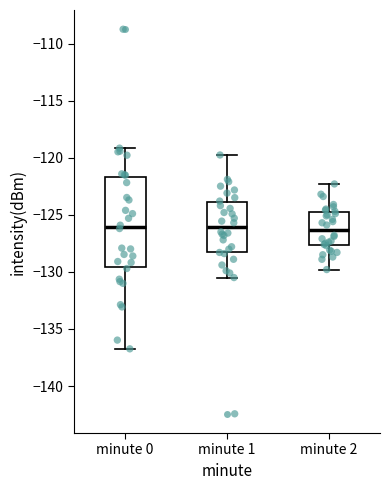

Reading left to right, read every box against the y-axis: the position of its median line, the range the box covers, and the ends of its whiskers. The values are not printed on the chart, so give them approximately, as read against the axis.

minute 0: median -126.0, box -129.5 to -121.5, whiskers -136.5 to -119.0
minute 1: median -126.0, box -128.0 to -124.0, whiskers -130.5 to -120.0
minute 2: median -126.5, box -127.5 to -124.5, whiskers -130.0 to -122.5